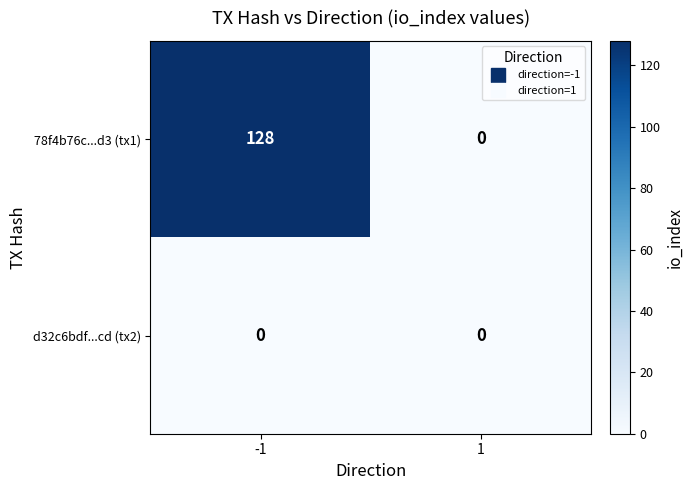

What is the greatest value displayed?

128